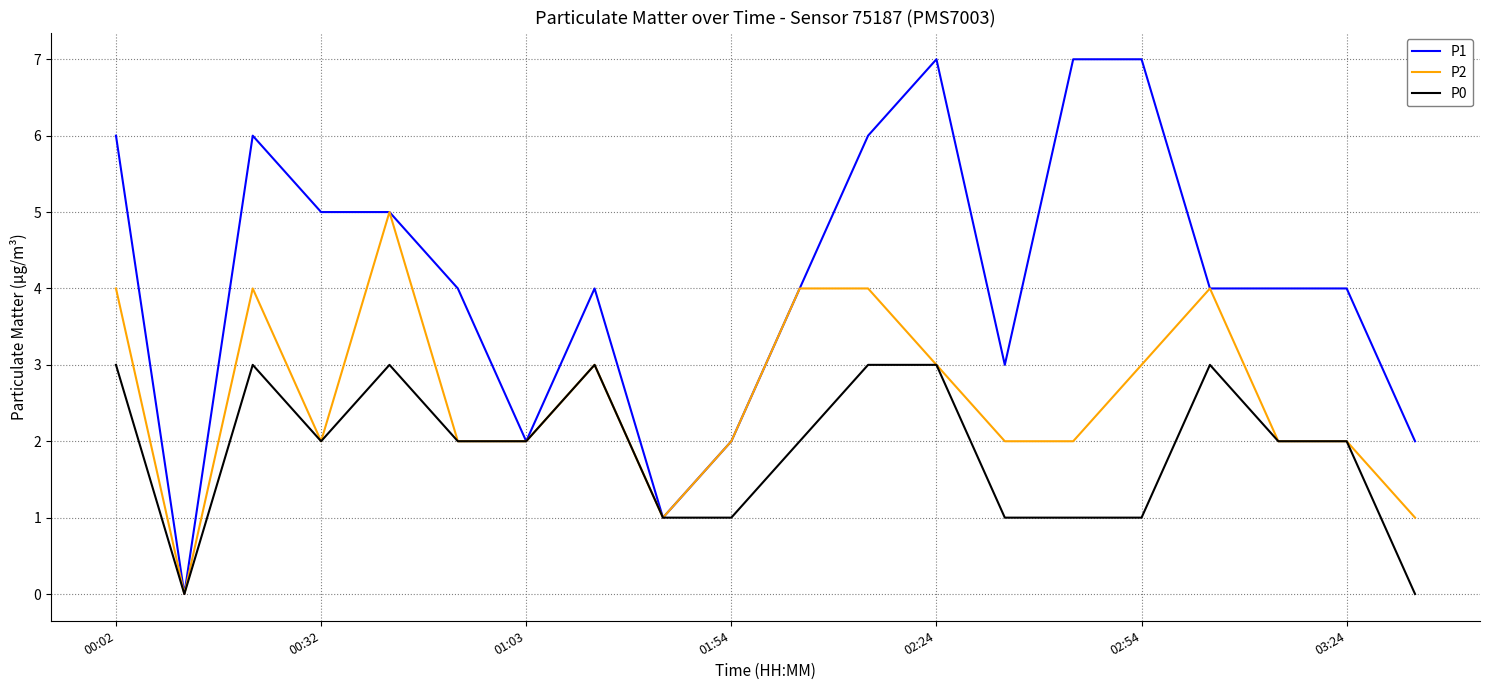

Which series has the largest range (max minus min)?

P1